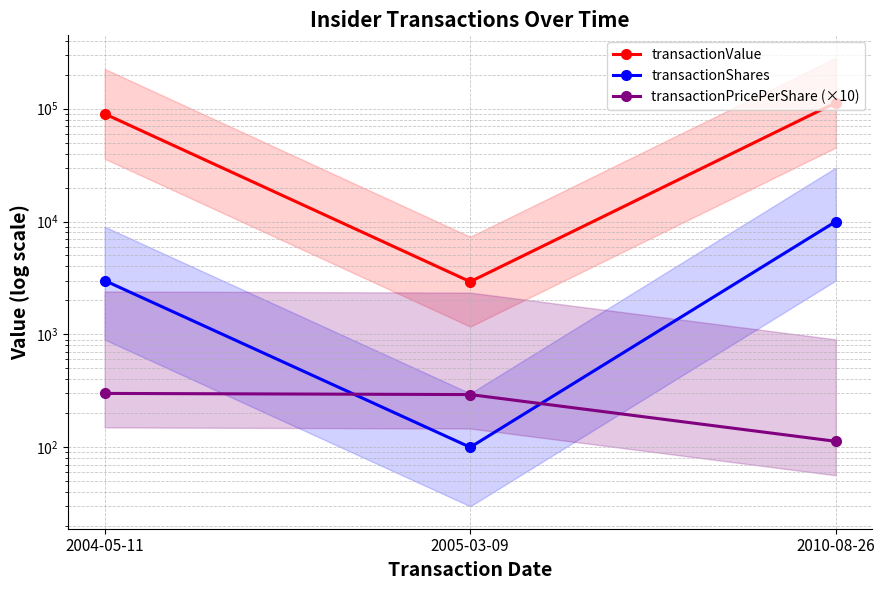

Count the number of categories in the chart.

3